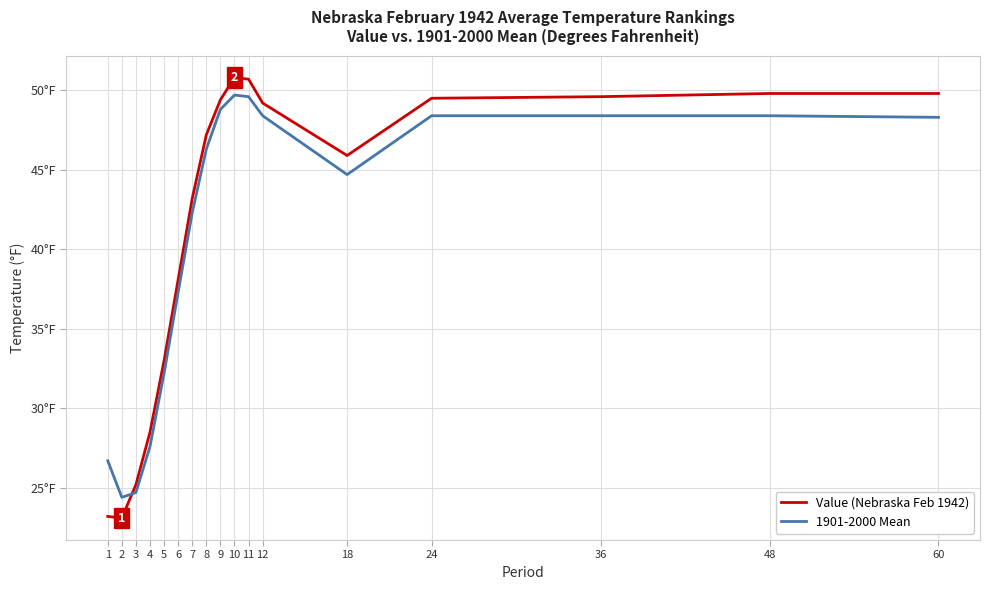

What are all the series names shown in the legend?

Value (Nebraska Feb 1942), 1901-2000 Mean